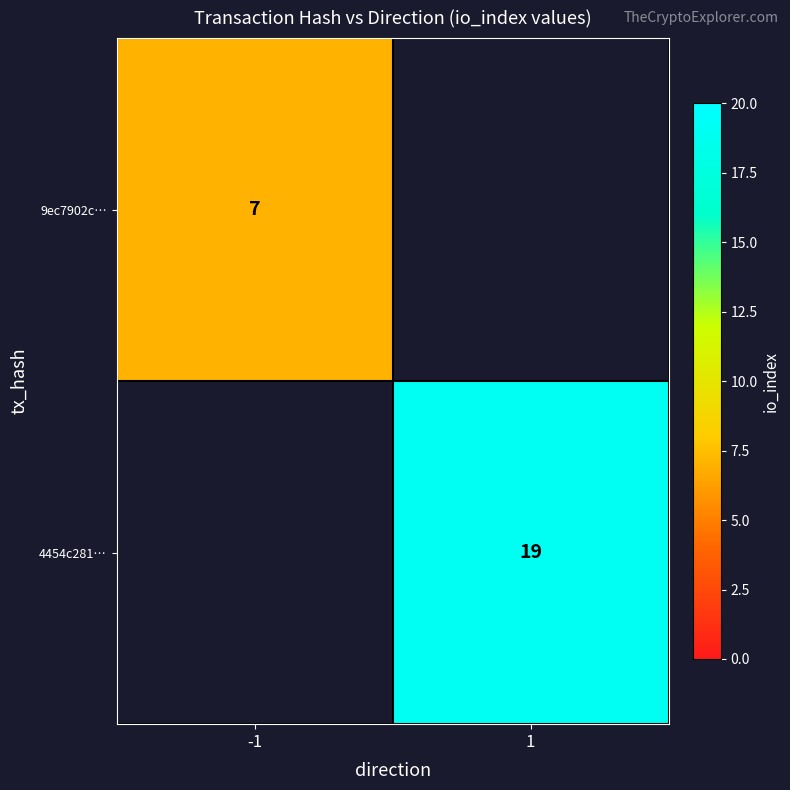

The 9ec7902c… series shows 7 at -1. True or false?

True